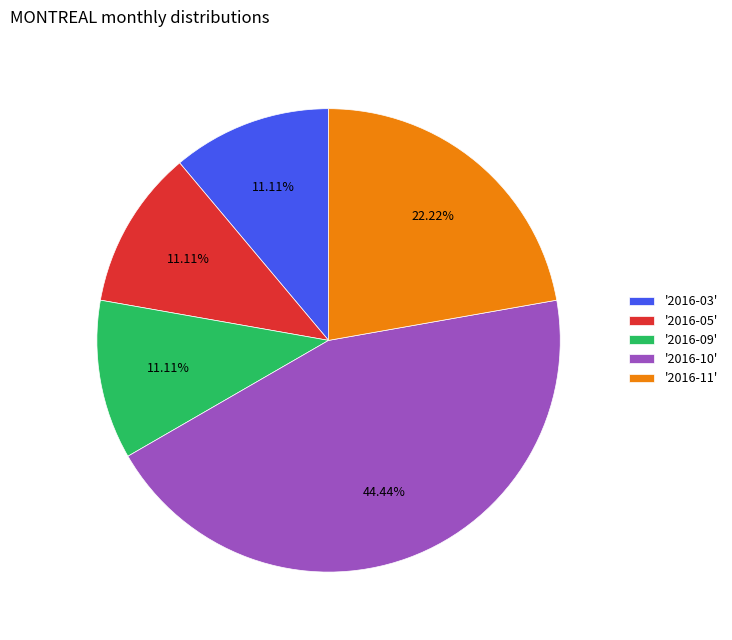

Combined, do '2016-11' and '2016-10' account for over 50%?

Yes